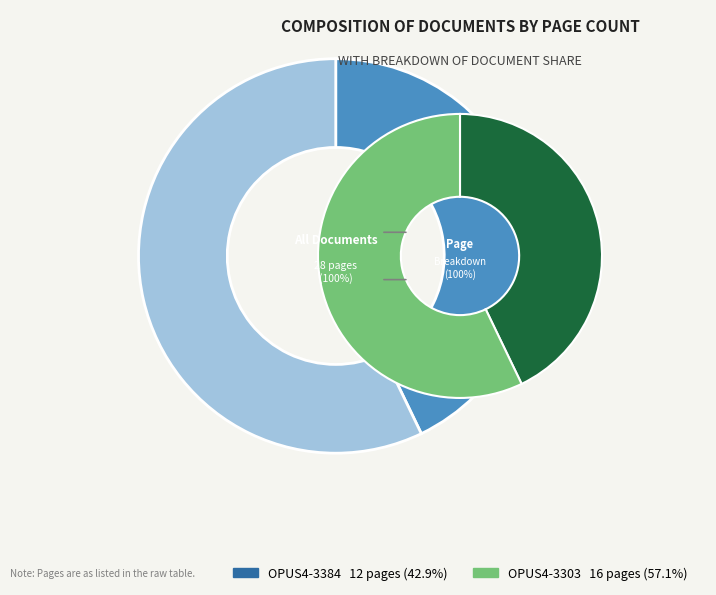

Count the number of slices in the pie.

2